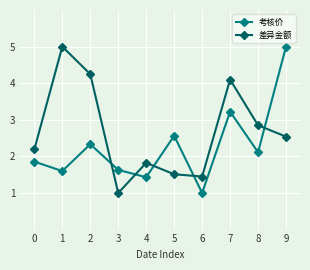

Rank the series at 4 from highest to lowest value.

差异金额, 考核价